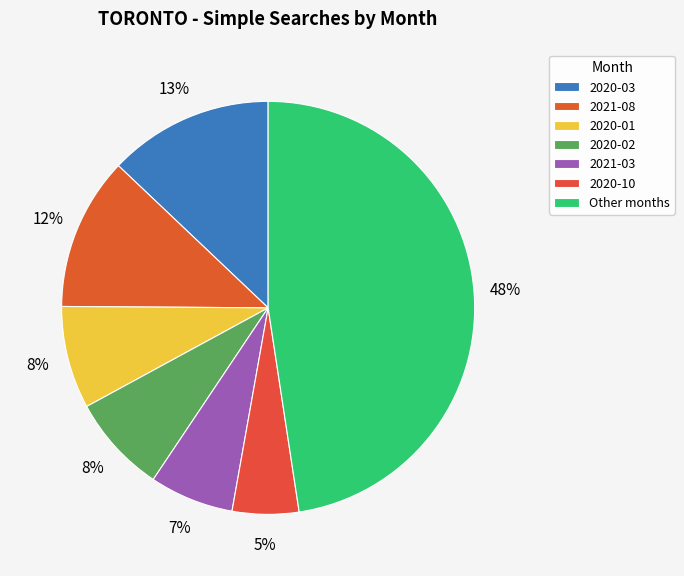

How many segments does this pie chart have?

7